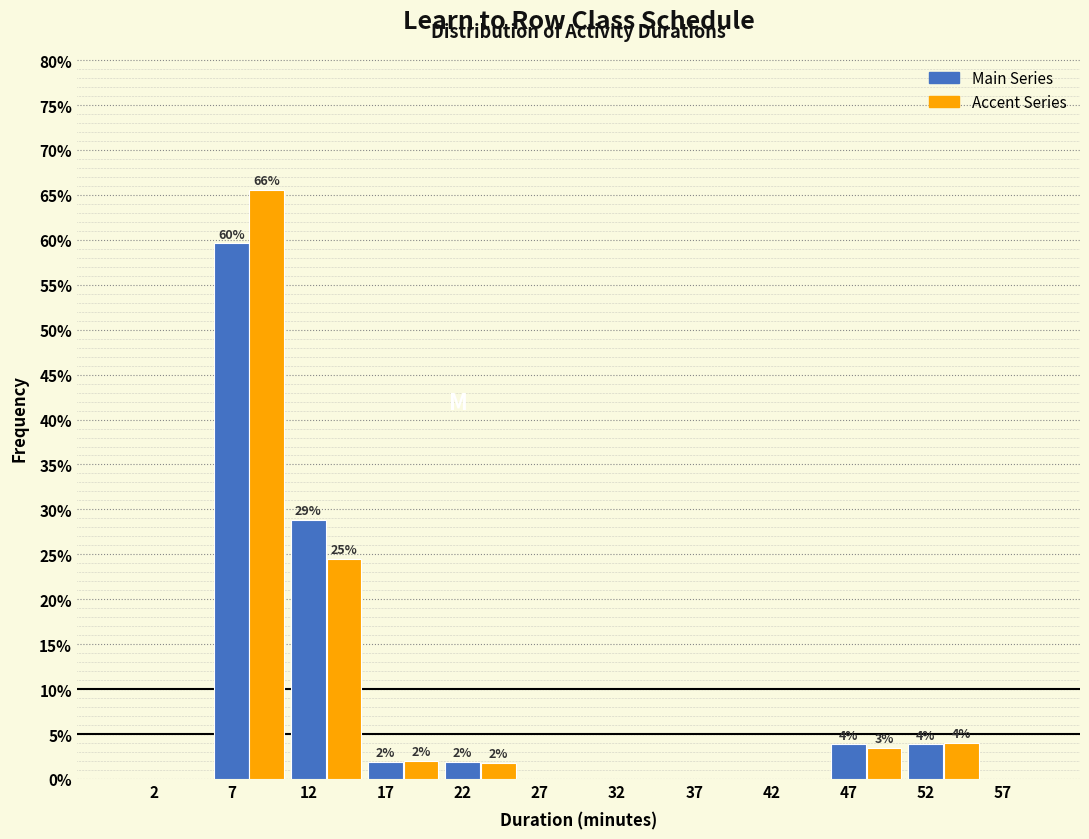

What is the maximum value shown in the chart?

65.6